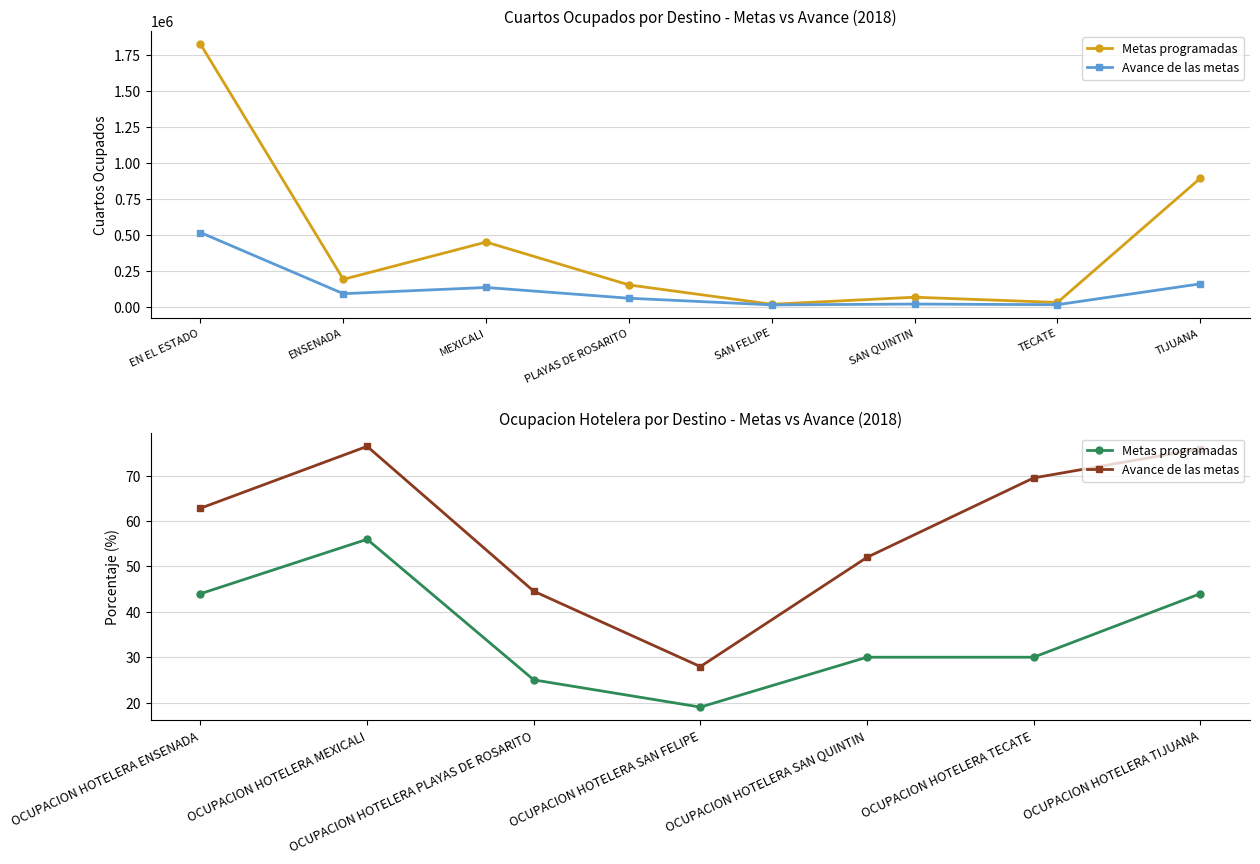

What is the difference between the second highest and minimum values in the Avance de las metas series?

48.0